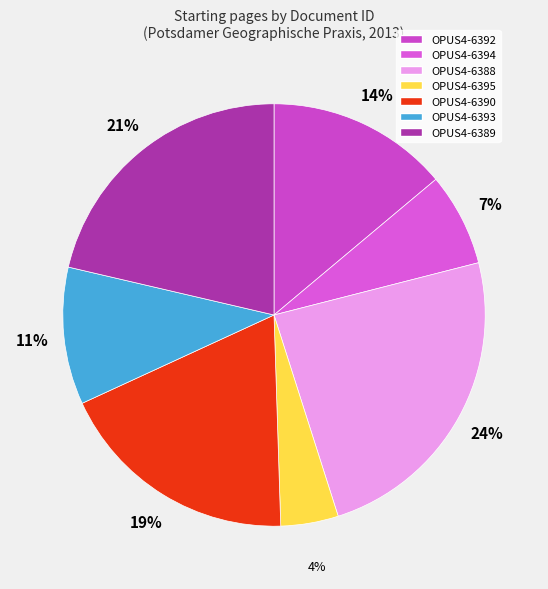

Combined, what portion of the pie is OPUS4-6392 and OPUS4-6389?

35.3%